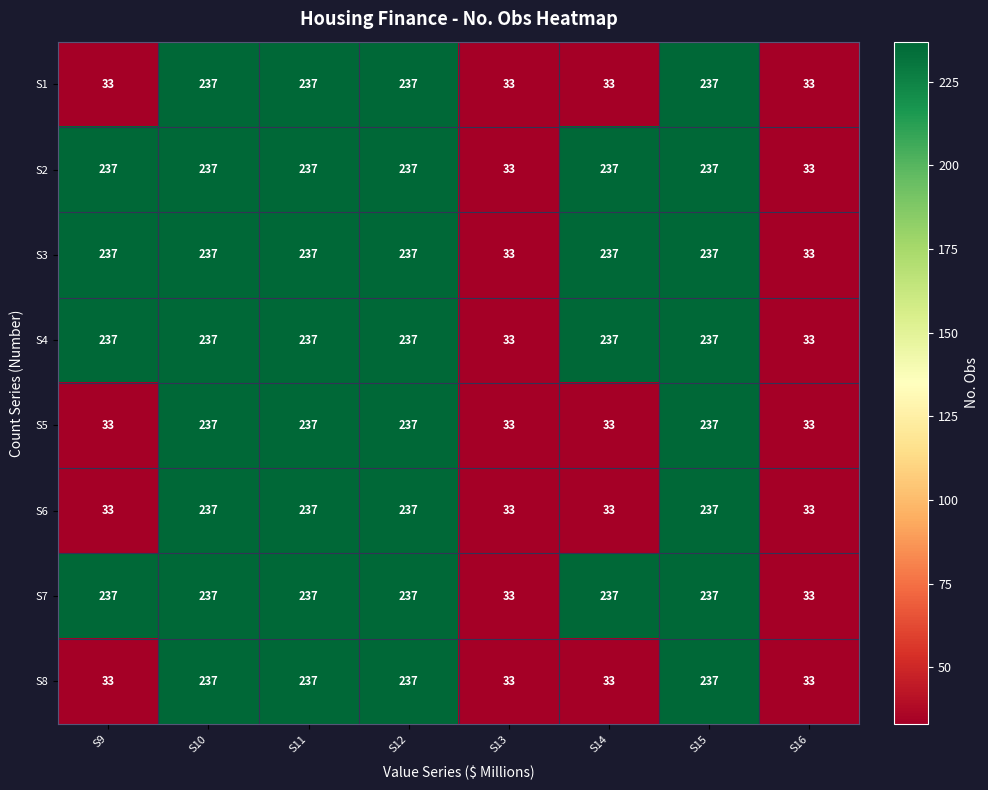

What is the minimum value for S3?

33